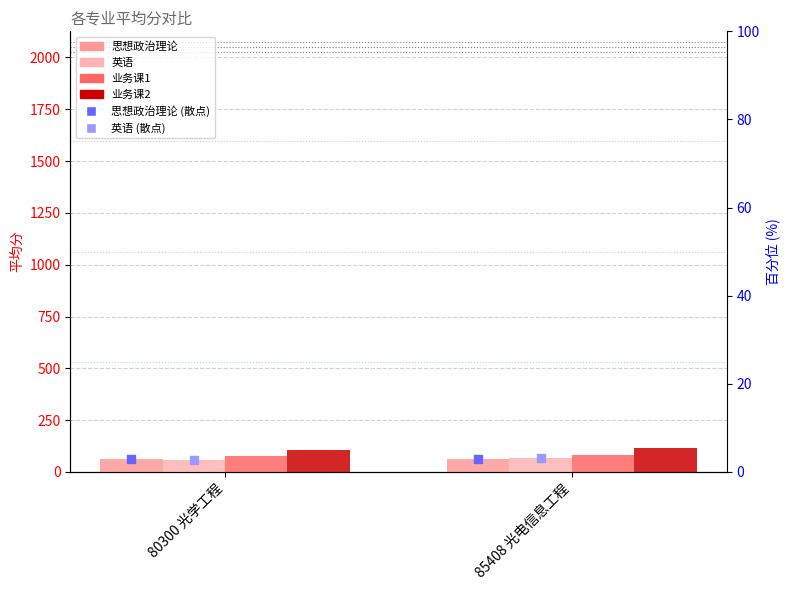

Which series reaches the minimum Y coordinate?

英语